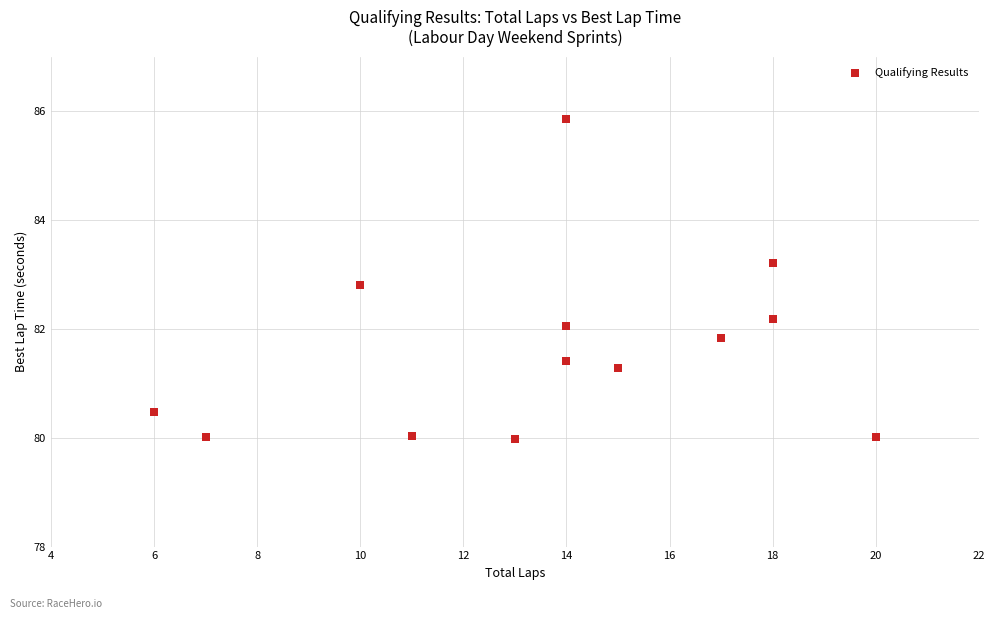

What is the range of Y values (max minus min)?

5.9